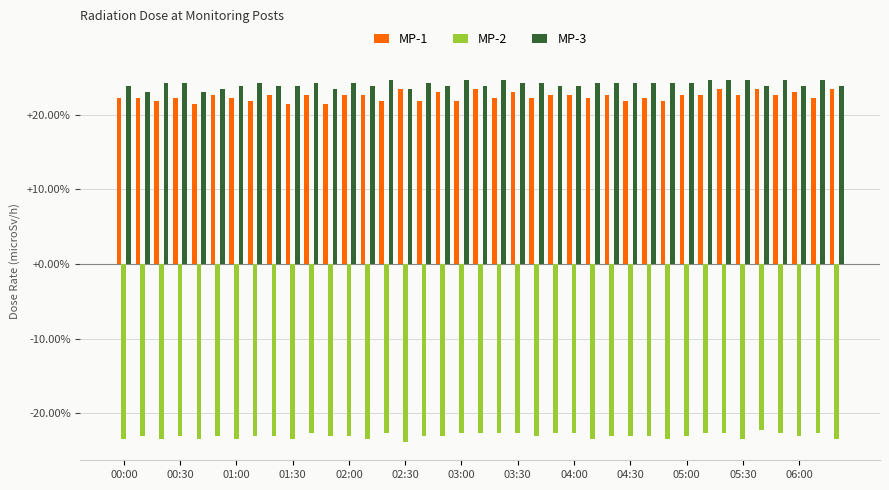

What is the difference between the maximum and minimum values in the MP-1 series?

2.1